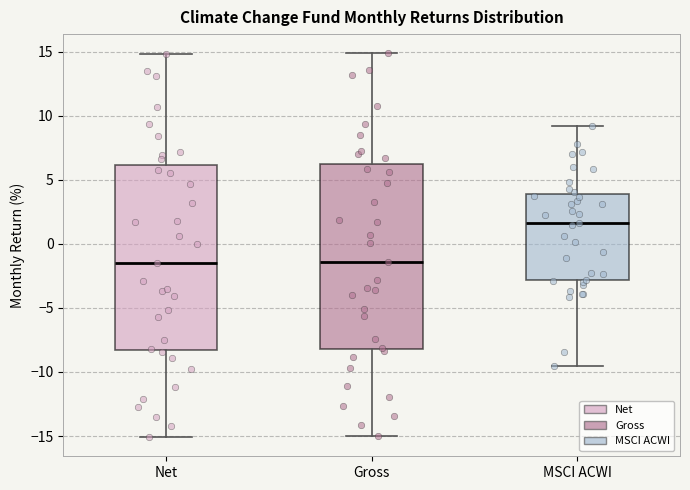

Where does the median line of the box for Gross sit on the y-axis? The values are not printed on the chart, so give them approximately, as read against the axis.

-1.5